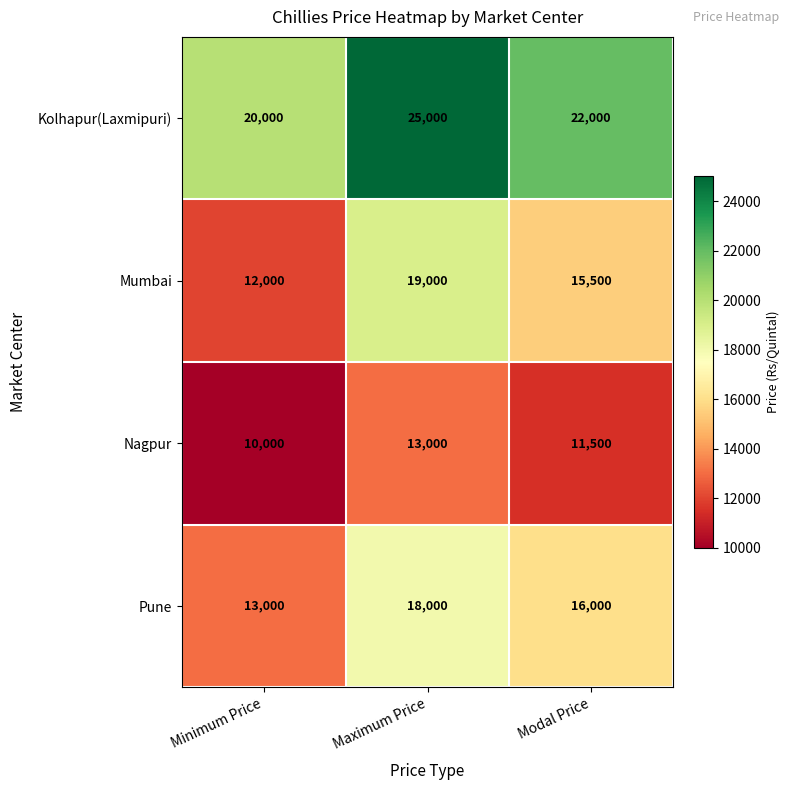

The Pune series shows 20753 at Minimum Price. True or false?

False